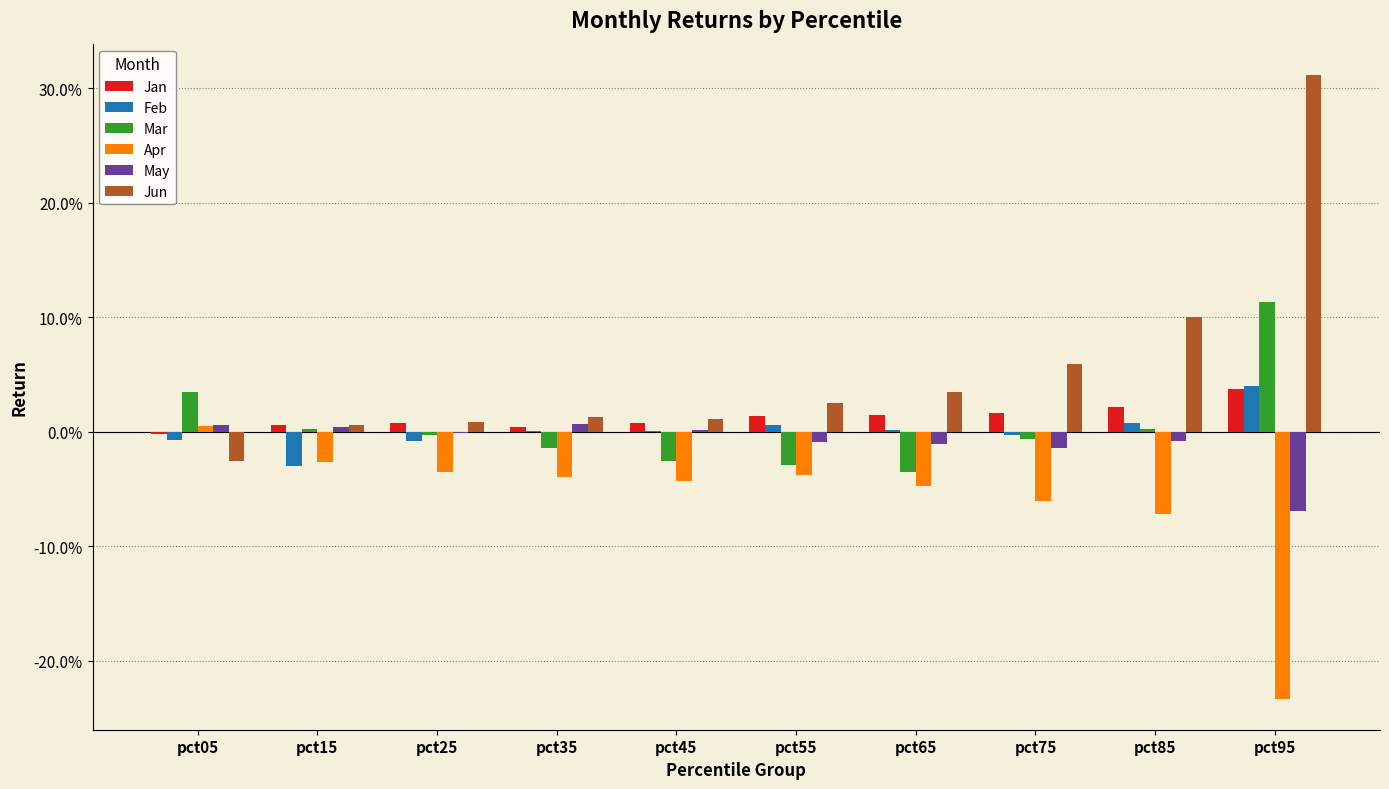

What are all the series names shown in the legend?

Jan, Feb, Mar, Apr, May, Jun